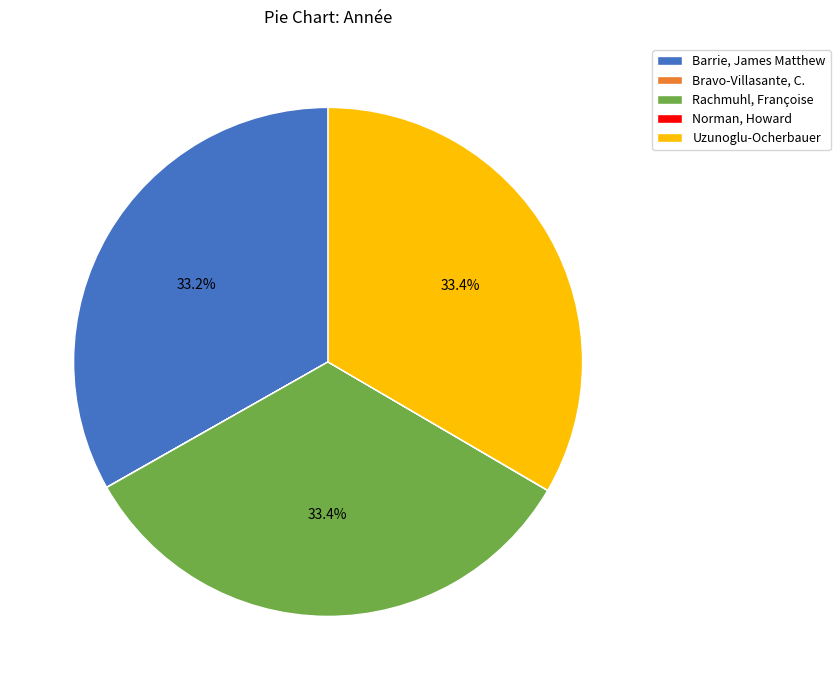

To the nearest percent, what percentage of the pie is Rachmuhl, Françoise?

33%